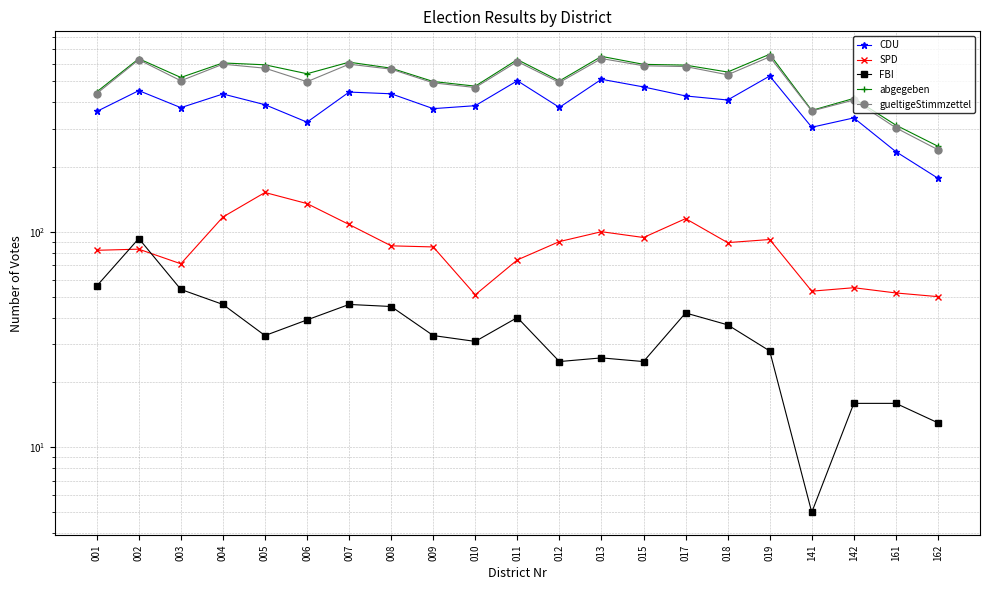

At how many categories does at least one series exceed 323?

19